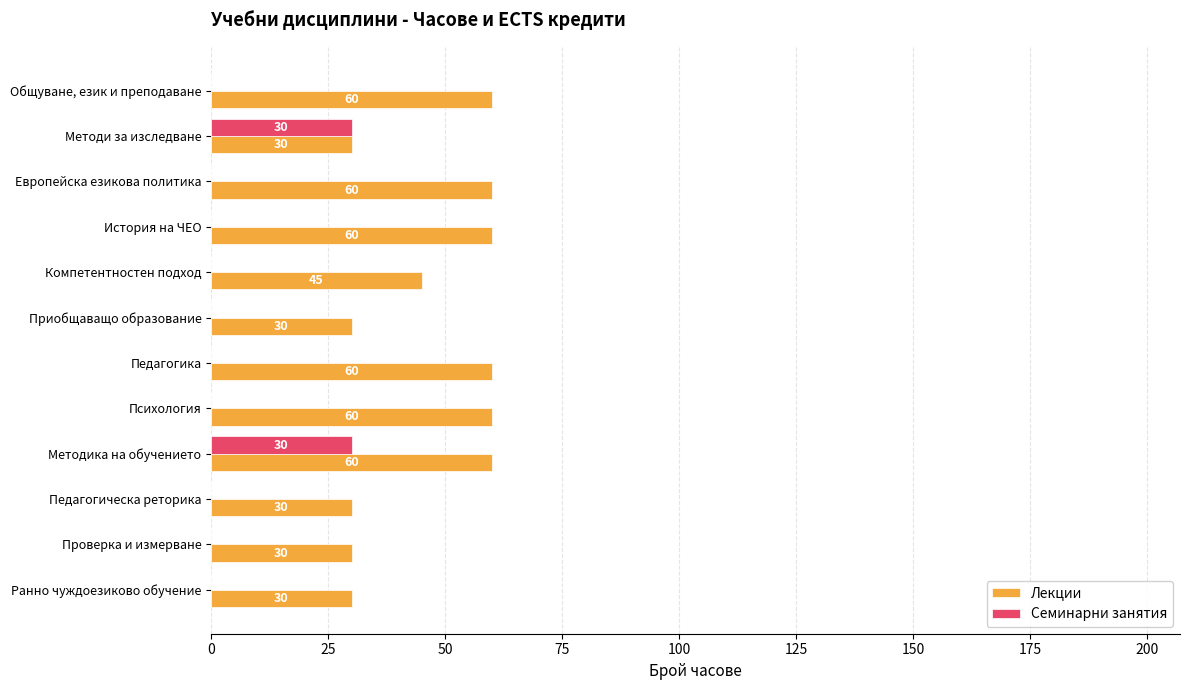

Is the value of Лекции at Педагогика greater than the value of Семинарни занятия at Общуване, език и преподаване?

Yes